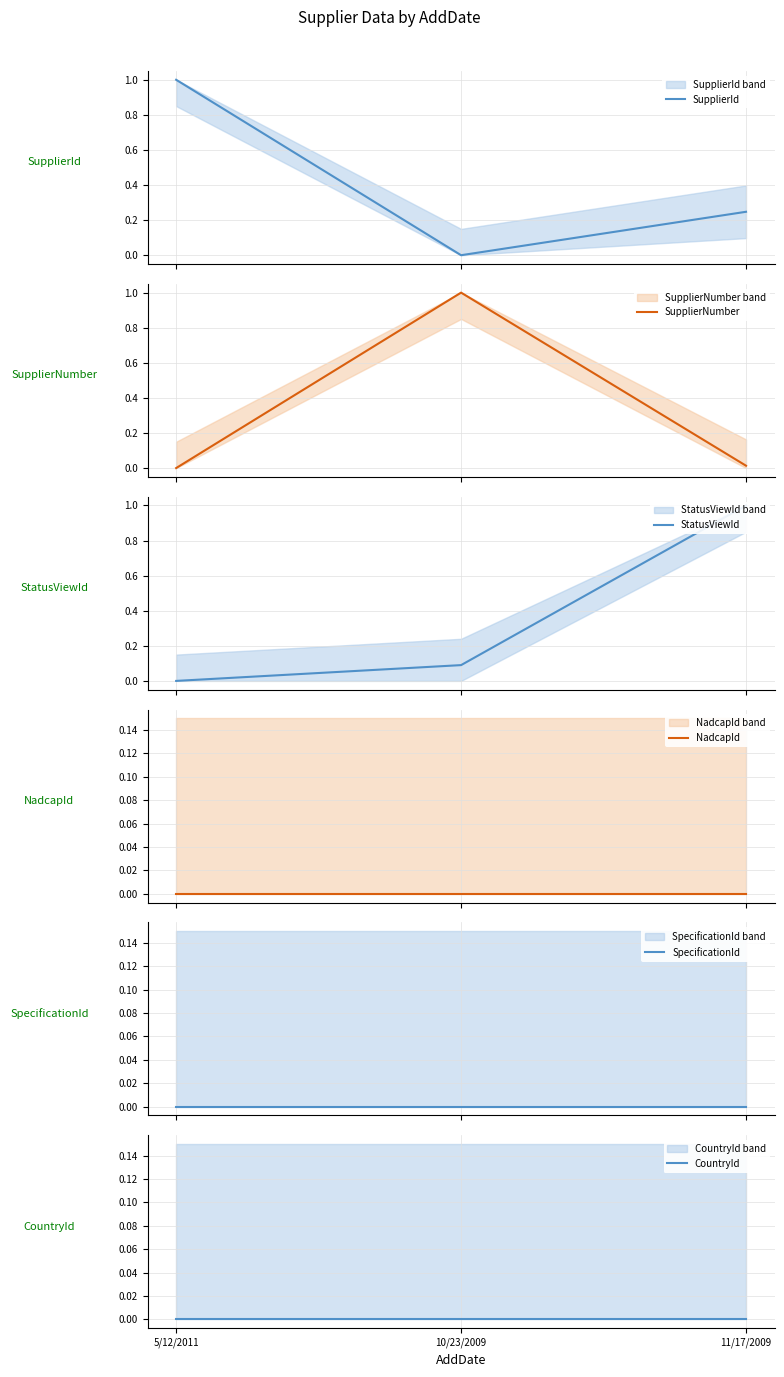

Between 5/12/2011 and 10/23/2009, which series saw the biggest shift?

SupplierId